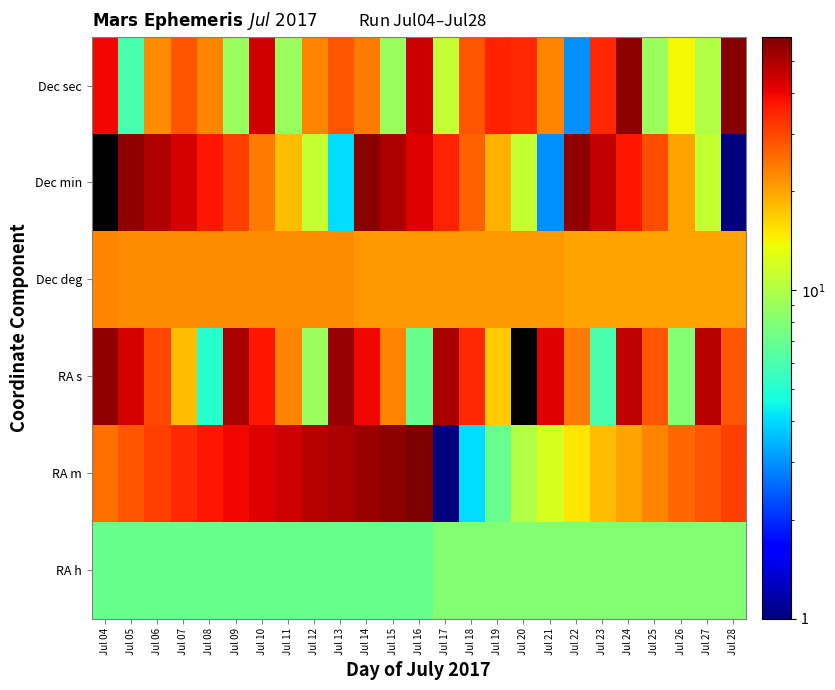

Reading right to left, what are all the values shown in this chart?

RA h: Jul 28=8	Jul 27=8	Jul 26=8	Jul 25=8	Jul 24=8	Jul 23=8	Jul 22=8	Jul 21=8	Jul 20=8	Jul 19=8	Jul 18=8	Jul 17=8	Jul 16=7	Jul 15=7	Jul 14=7	Jul 13=7	Jul 12=7	Jul 11=7	Jul 10=7	Jul 09=7	Jul 08=7	Jul 07=7	Jul 06=7	Jul 05=7	Jul 04=7
RA m: Jul 28=31	Jul 27=28	Jul 26=26	Jul 25=23	Jul 24=20	Jul 23=18	Jul 22=15	Jul 21=12	Jul 20=10	Jul 19=7	Jul 18=4	Jul 17=1	Jul 16=59	Jul 15=56	Jul 14=53	Jul 13=50	Jul 12=48	Jul 11=45	Jul 10=42	Jul 09=39	Jul 08=37	Jul 07=34	Jul 06=31	Jul 05=28	Jul 04=25
RA s: Jul 28=28	Jul 27=48	Jul 26=8	Jul 25=28	Jul 24=47	Jul 23=6	Jul 22=24	Jul 21=42	Jul 20=0	Jul 19=17	Jul 18=34	Jul 17=51	Jul 16=7	Jul 15=23	Jul 14=39	Jul 13=54	Jul 12=9	Jul 11=23	Jul 10=37	Jul 09=51	Jul 08=5	Jul 07=18	Jul 06=30	Jul 05=43	Jul 04=55
Dec deg: Jul 28=20	Jul 27=20	Jul 26=20	Jul 25=20	Jul 24=20	Jul 23=20	Jul 22=20	Jul 21=21	Jul 20=21	Jul 19=21	Jul 18=21	Jul 17=21	Jul 16=21	Jul 15=21	Jul 14=21	Jul 13=22	Jul 12=22	Jul 11=22	Jul 10=22	Jul 09=22	Jul 08=22	Jul 07=22	Jul 06=22	Jul 05=22	Jul 04=23
Dec min: Jul 28=1	Jul 27=11	Jul 26=20	Jul 25=29	Jul 24=37	Jul 23=46	Jul 22=55	Jul 21=3	Jul 20=11	Jul 19=19	Jul 18=27	Jul 17=35	Jul 16=42	Jul 15=50	Jul 14=57	Jul 13=4	Jul 12=11	Jul 11=18	Jul 10=24	Jul 09=31	Jul 08=37	Jul 07=43	Jul 06=49	Jul 05=55	Jul 04=0
Dec sec: Jul 28=58	Jul 27=10	Jul 26=14	Jul 25=9	Jul 24=56	Jul 23=34	Jul 22=3	Jul 21=23	Jul 20=34	Jul 19=35	Jul 18=28	Jul 17=11	Jul 16=45	Jul 15=9	Jul 14=24	Jul 13=28	Jul 12=23	Jul 11=9	Jul 10=44	Jul 09=9	Jul 08=23	Jul 07=28	Jul 06=22	Jul 05=6	Jul 04=39